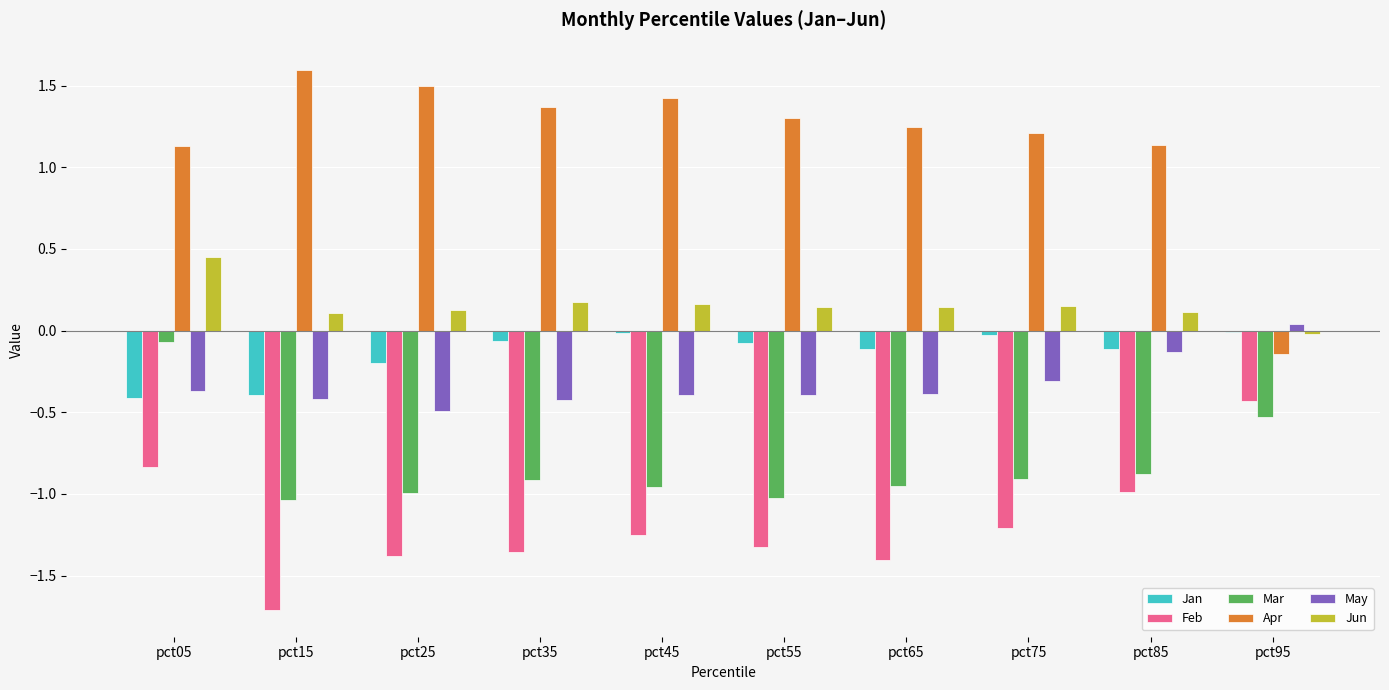

Is it true that Mar equals -1.0 at pct65?

True